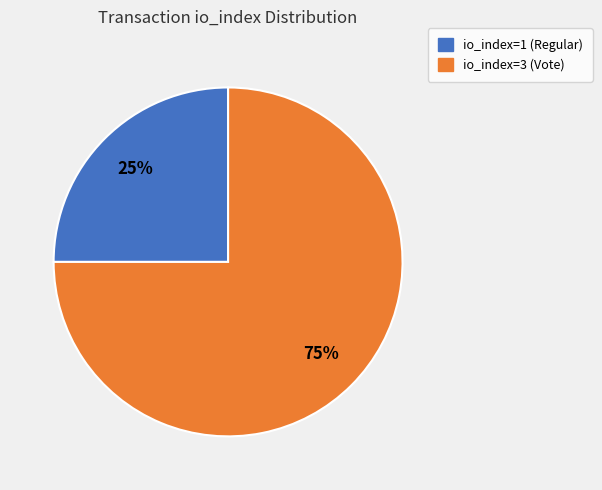

Approximately how many times larger is the value at io_index=3 (Vote) compared to io_index=1 (Regular)?

3.0